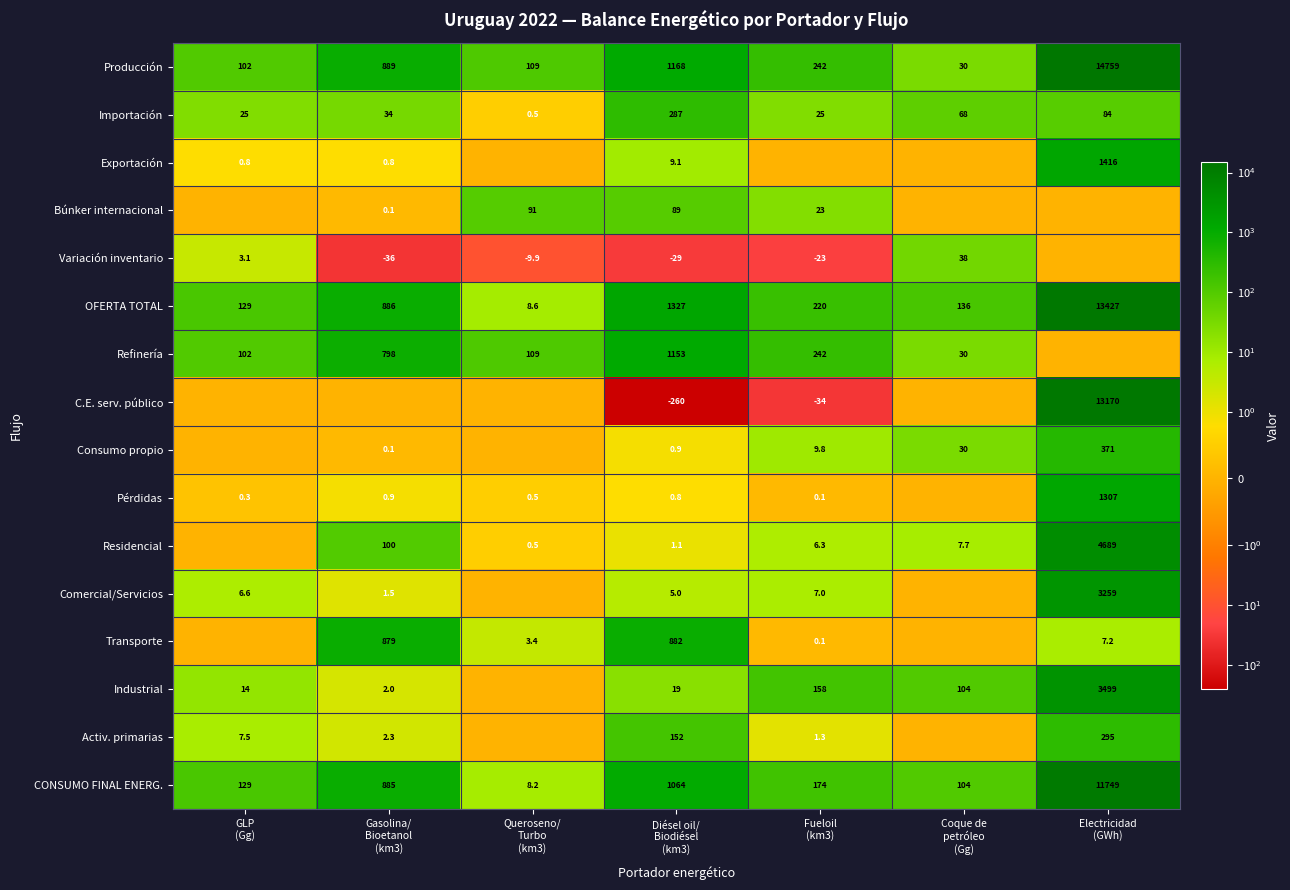

Which series has the largest total across all categories?

Producción